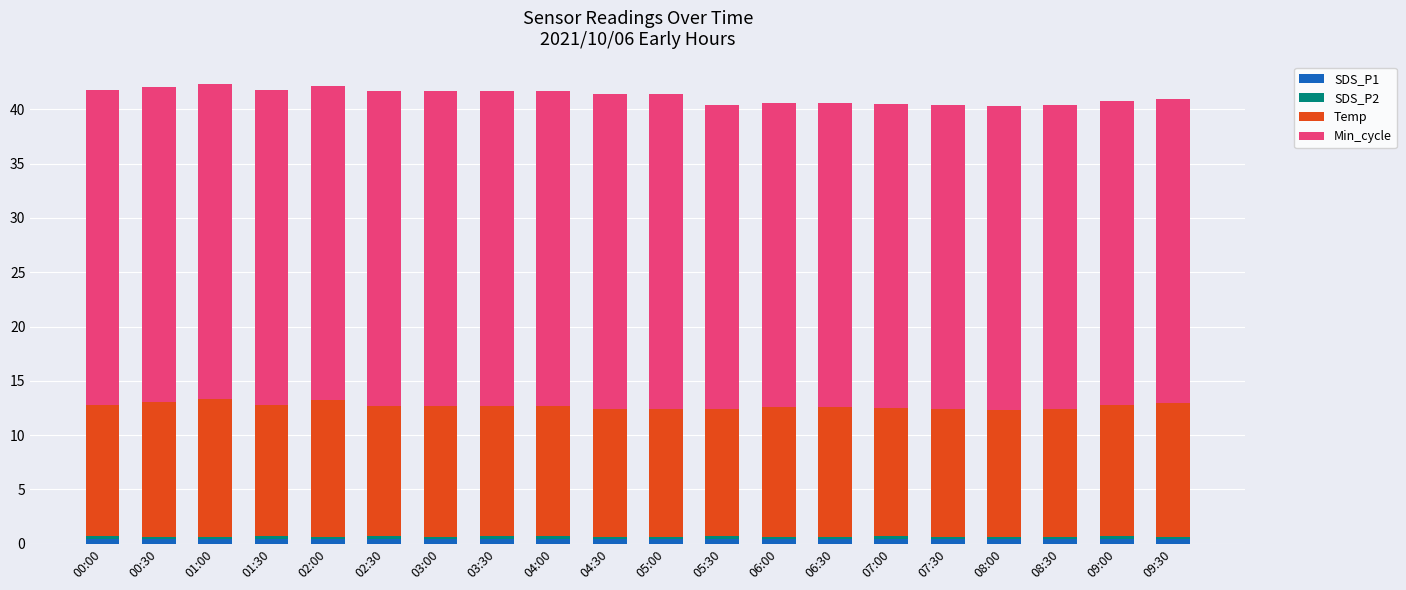

The value of Temp at 06:00 is 4.1. True or false?

False